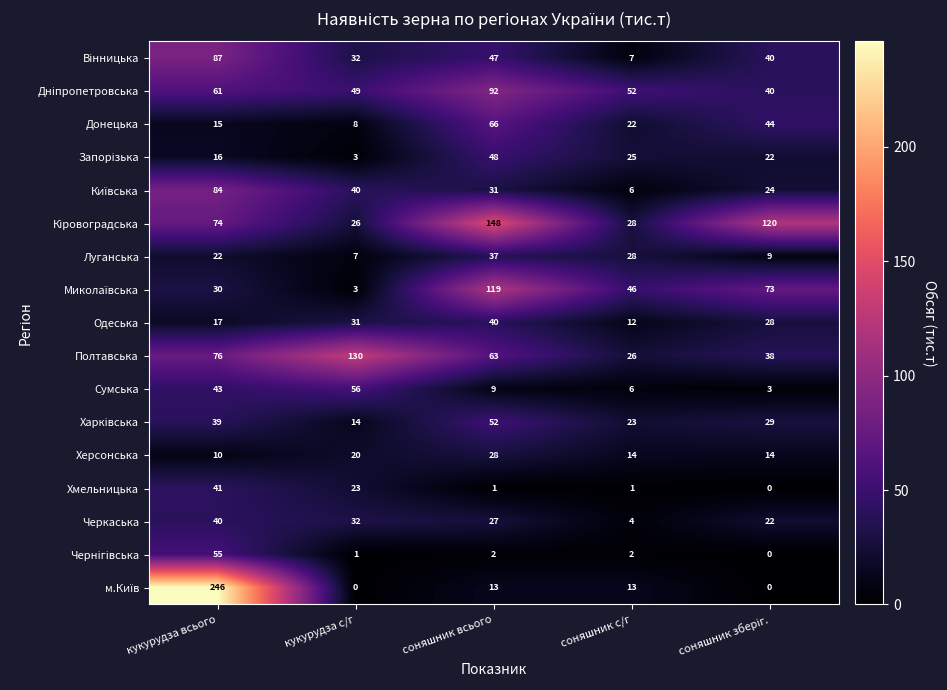

At which category is the sum across all series the highest?

кукурудза всього